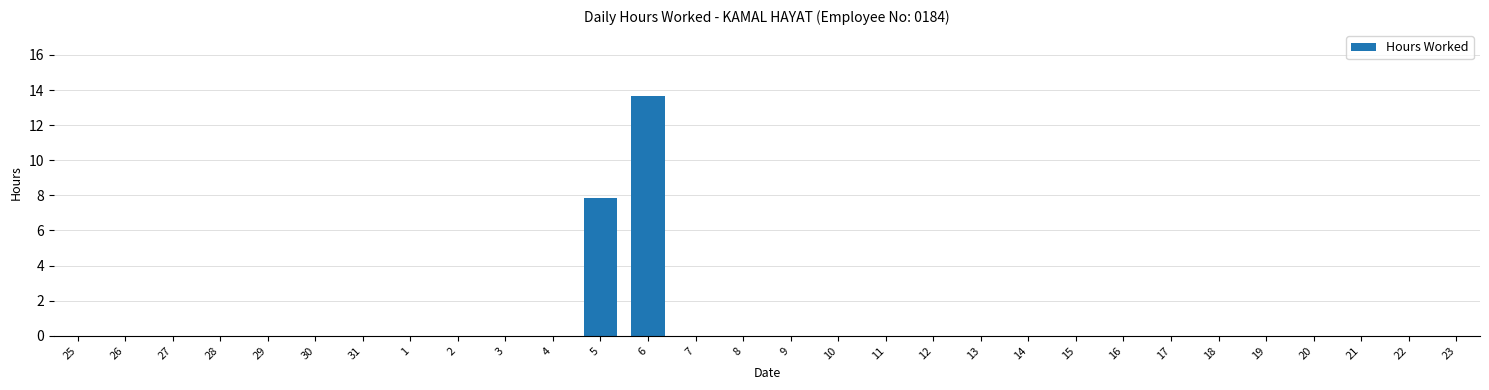

Are the bars horizontal?

No